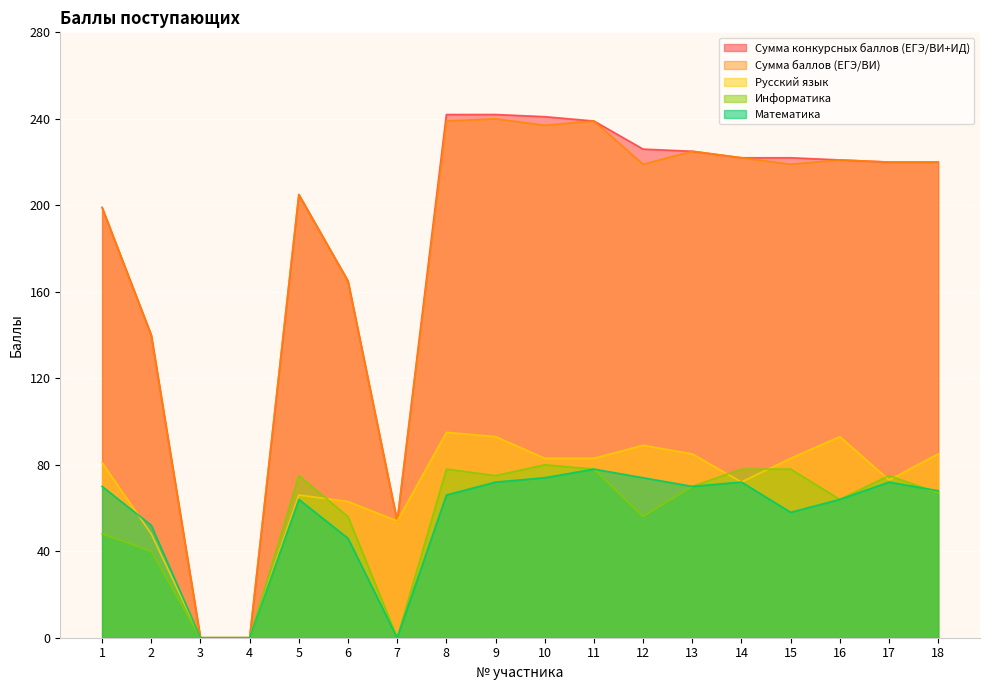

List the labels in order of Сумма баллов (ЕГЭ/ВИ) value, largest first.

9, 8, 11, 10, 13, 14, 16, 17, 18, 12, 15, 5, 1, 6, 2, 7, 3, 4